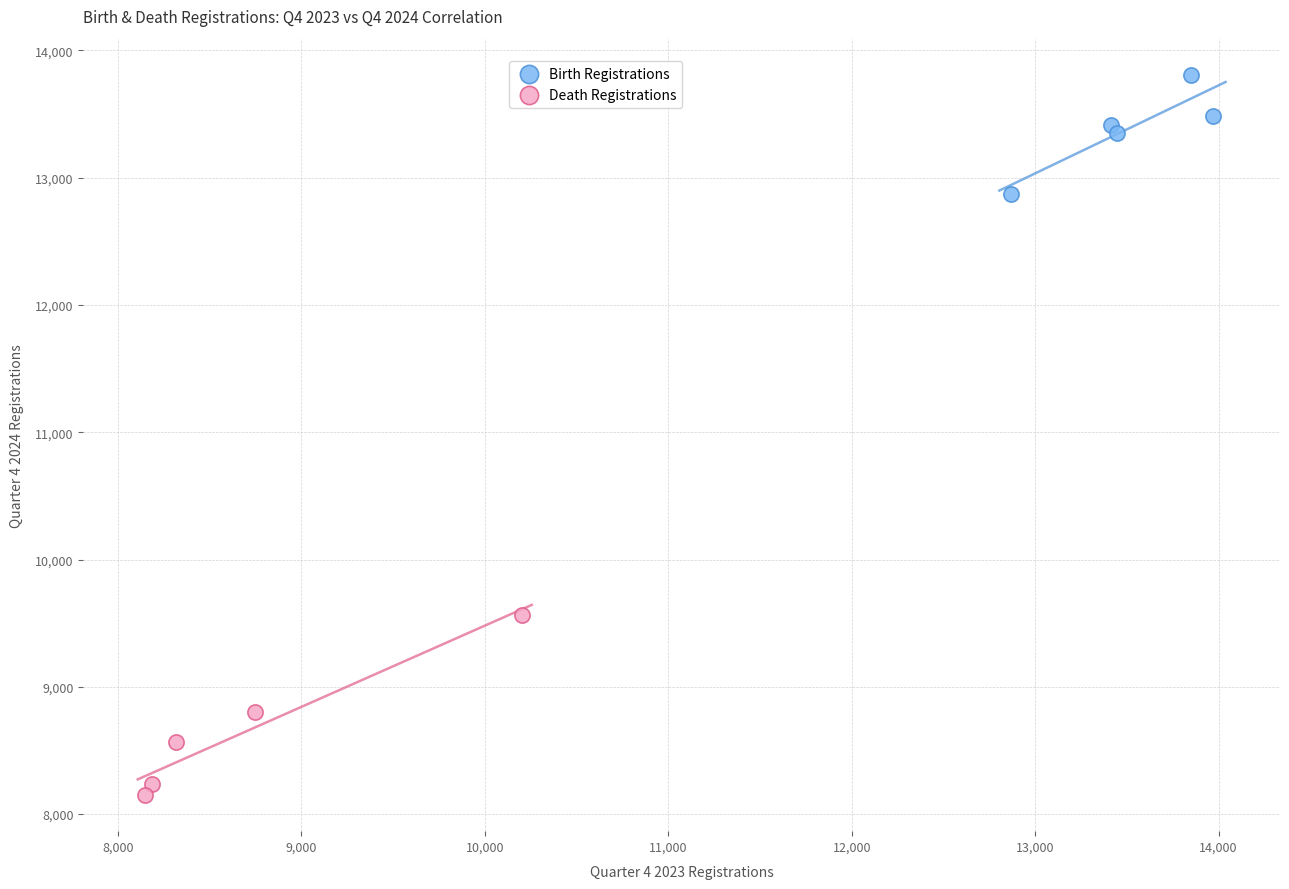

Which series reaches the minimum Y coordinate?

Death Registrations